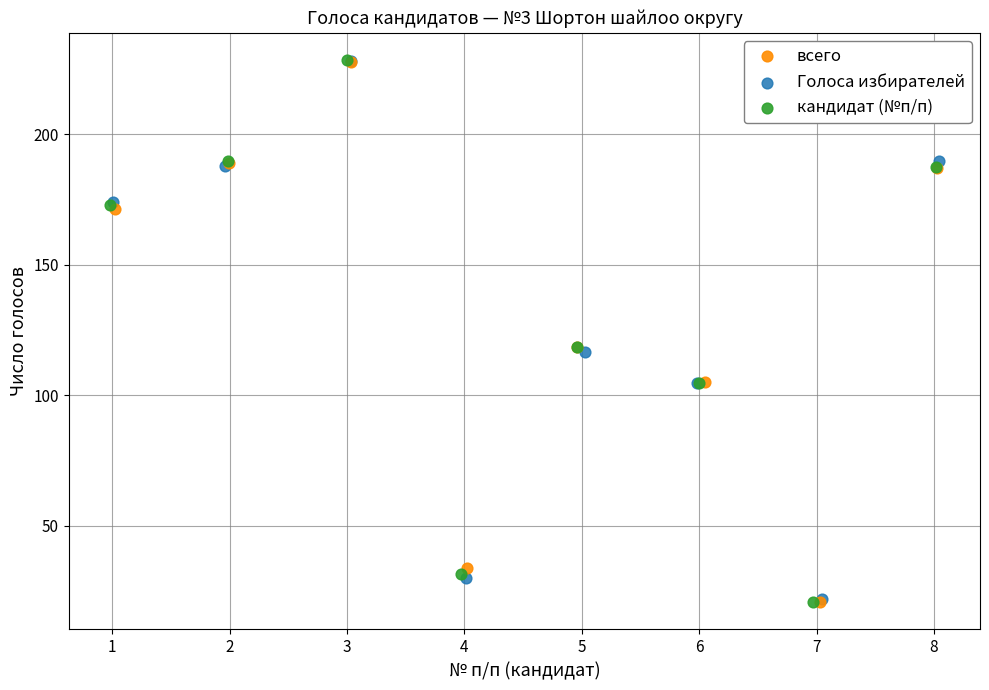

Which series has the widest spread of Y values?

кандидат (№п/п)